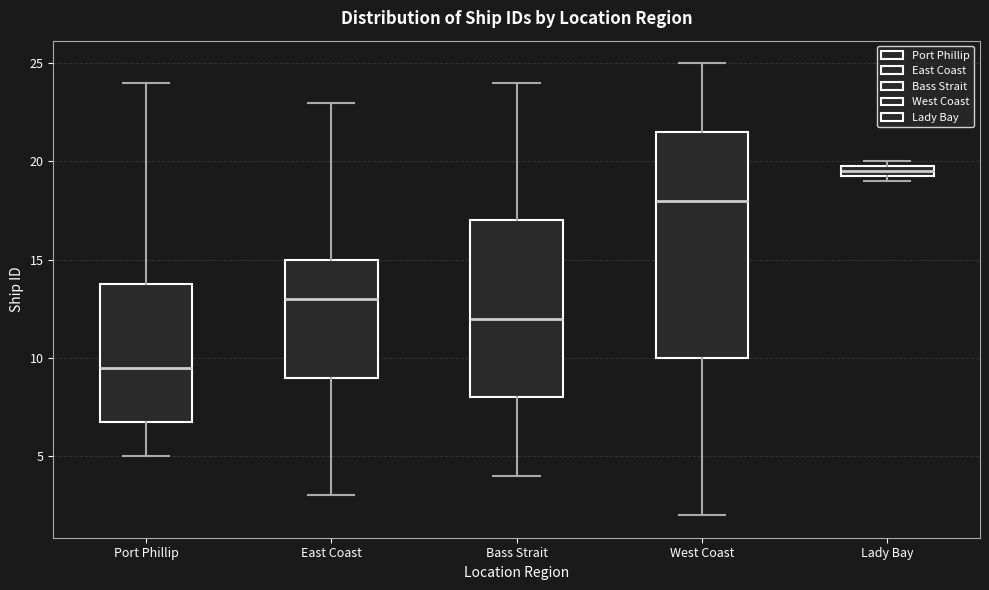

Where does the upper whisker of the box for West Coast end on the y-axis? The values are not printed on the chart, so give them approximately, as read against the axis.

25.0